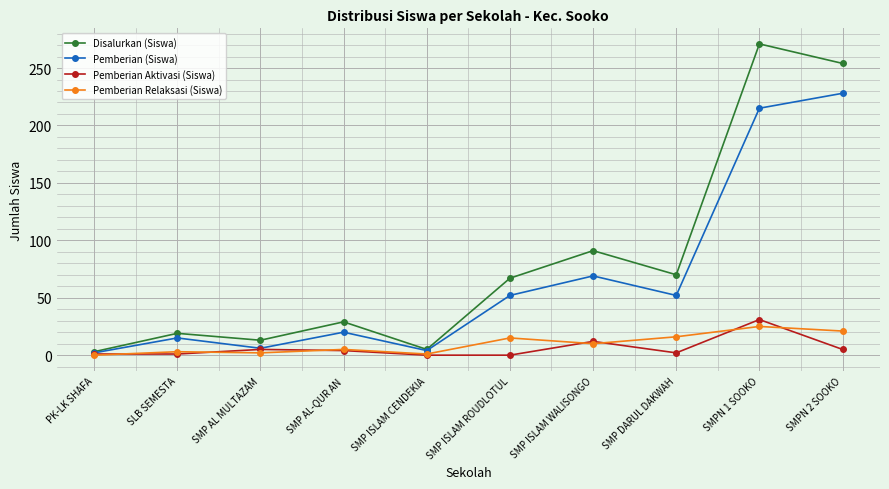

What value does the Disalurkan (Siswa) series have at SMP AL MULTAZAM, to the nearest 5?

15